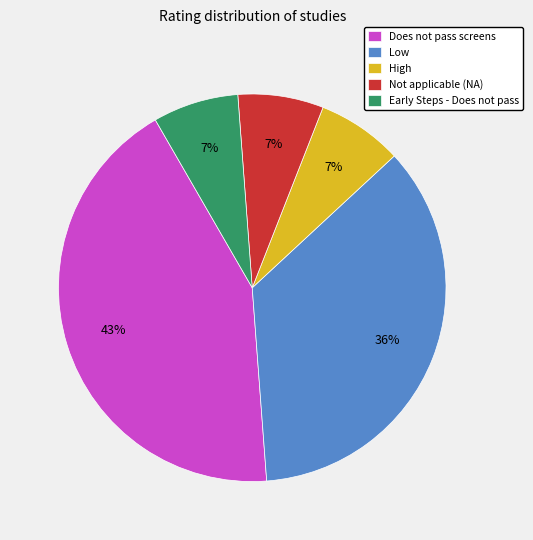

Is it true that Low is 36% of the pie?

True